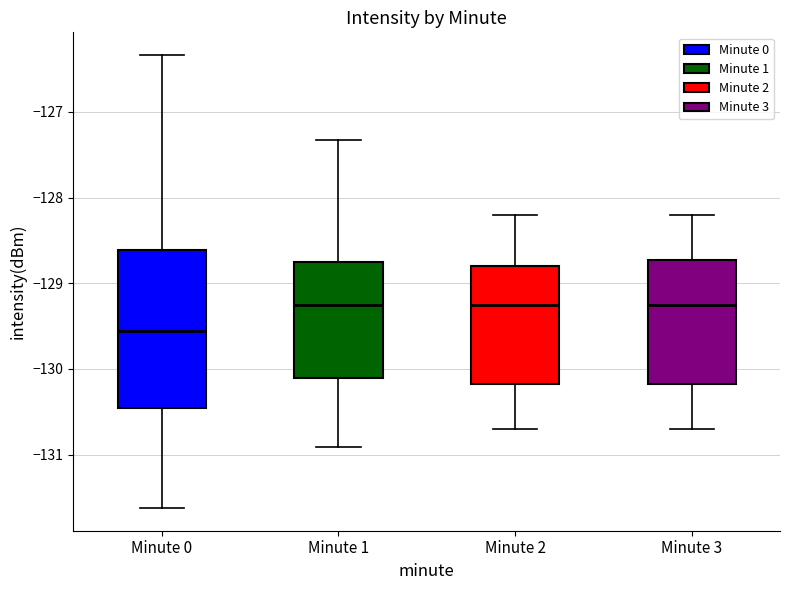

Which box's median line is the lowest?

Minute 0